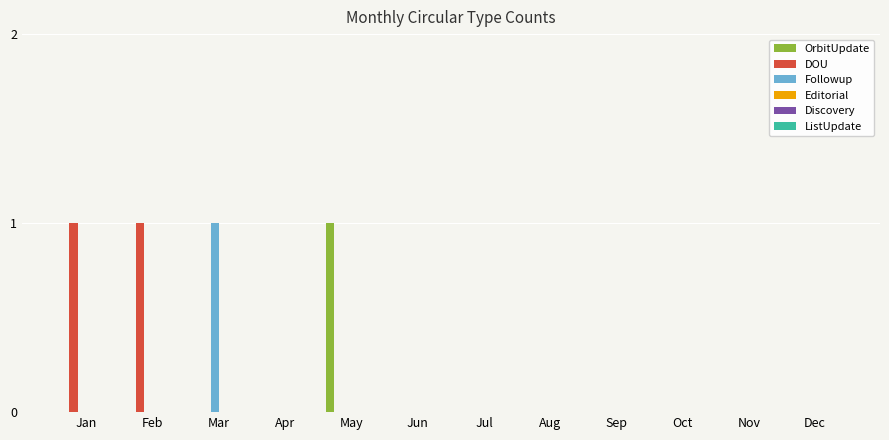

True or false: Followup has a value of -1 at Dec.

False